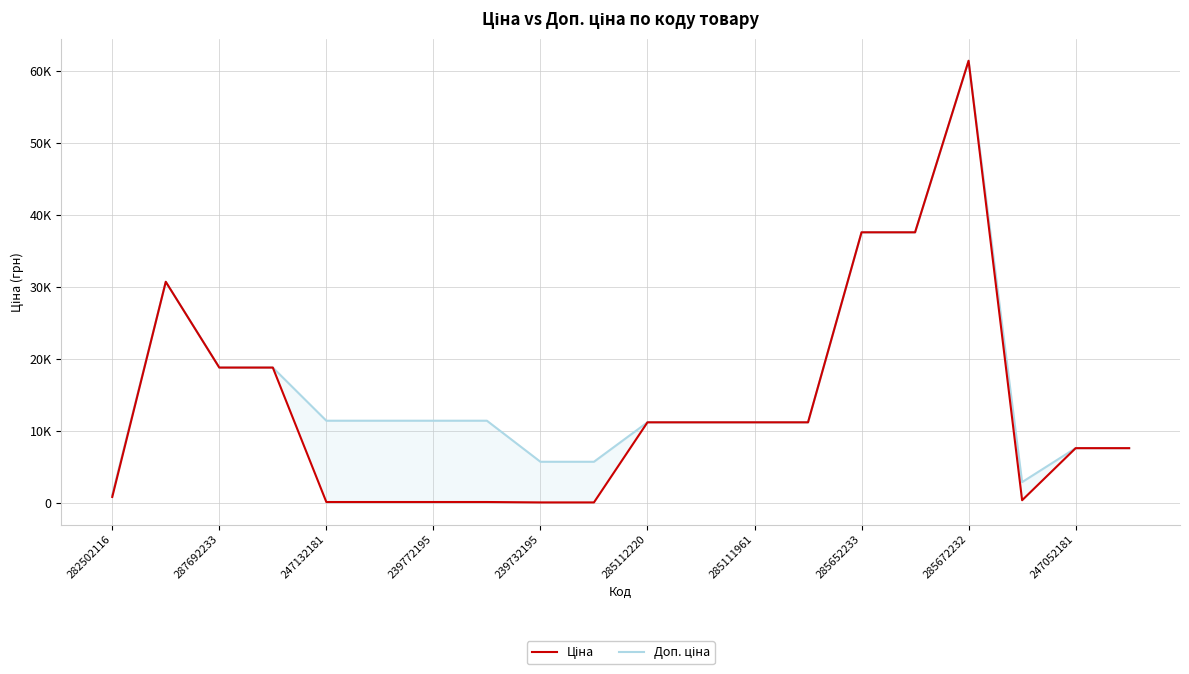

True or false: Доп. ціна and Ціна cross at least once.

False